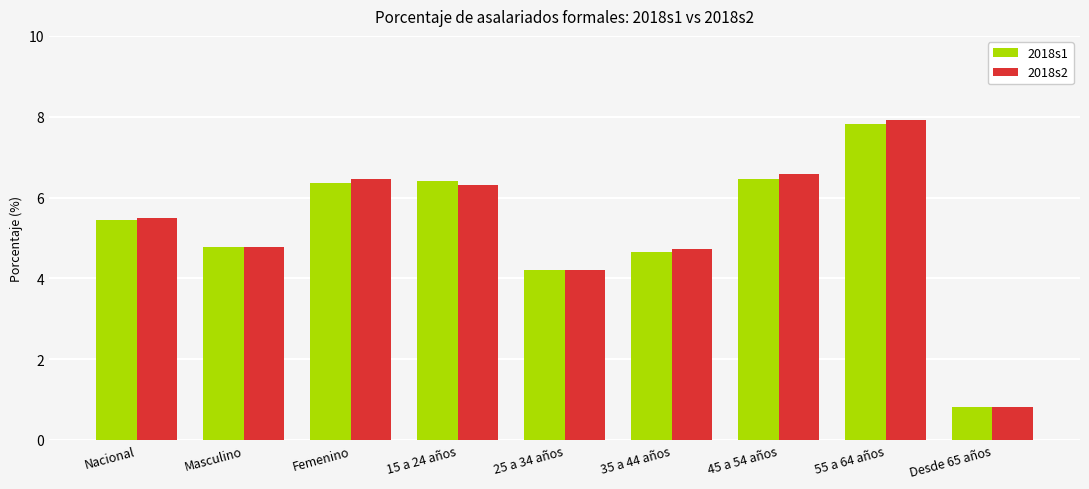

Reading left to right, transcribe all the data shown in this chart.

2018s1: 5.4	4.8	6.4	6.4	4.2	4.7	6.5	7.8	0.8
2018s2: 5.5	4.8	6.5	6.3	4.2	4.7	6.6	7.9	0.8